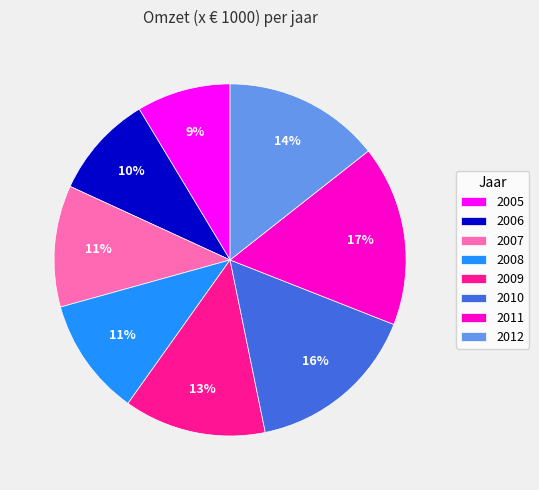

True or false: 2006 accounts for 10% of the total.

True